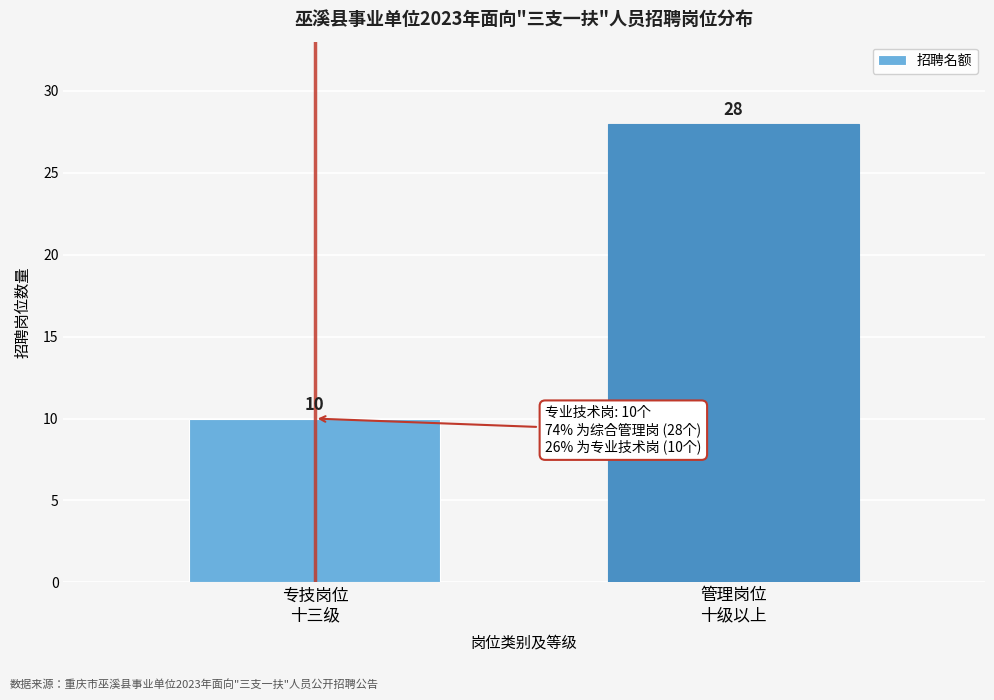

Reading left to right, extract all data points from this chart.

10	28